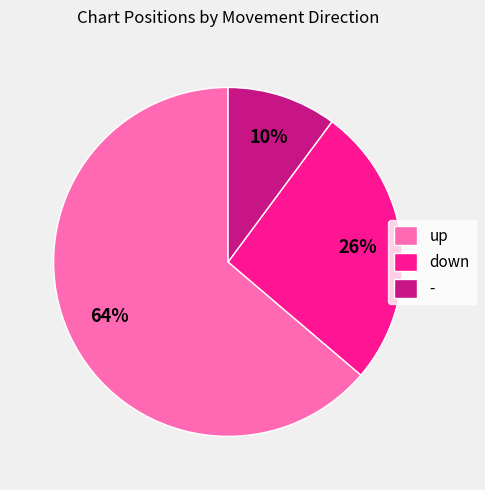

Count the number of slices in the pie.

3